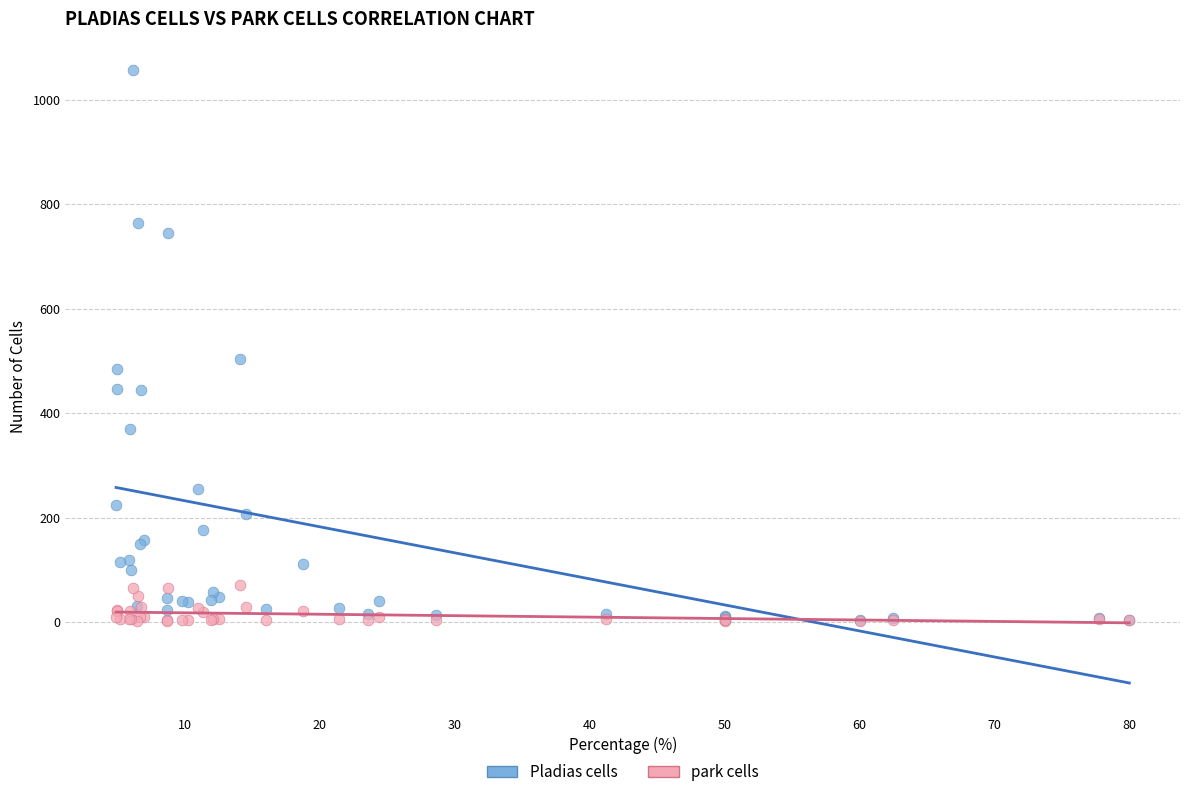

Across all series, what Y value is closest to 530?

504